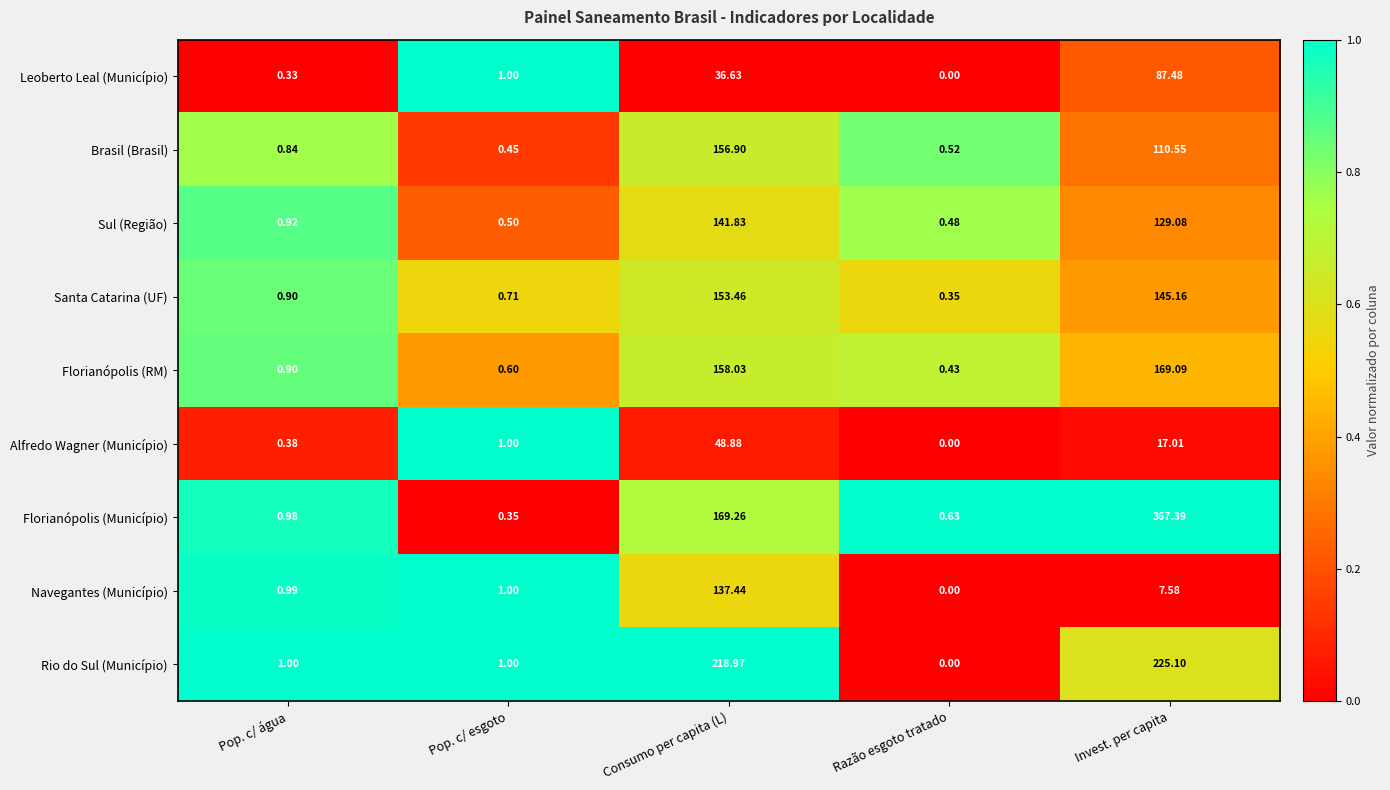

Which series has the widest spread of values?

Florianópolis (Município)